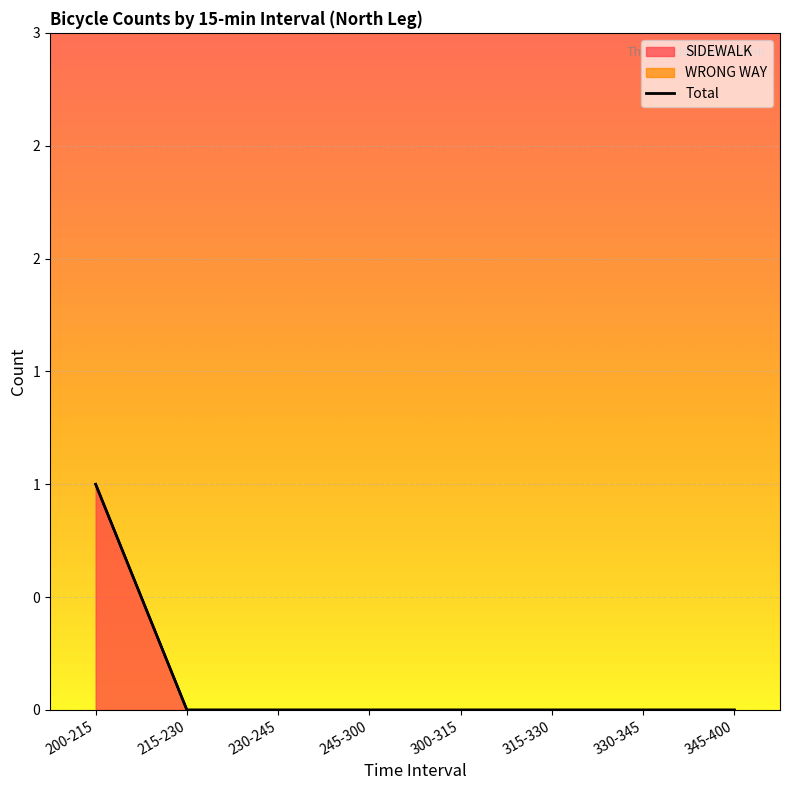

What is the difference between the maximum and minimum values?

1